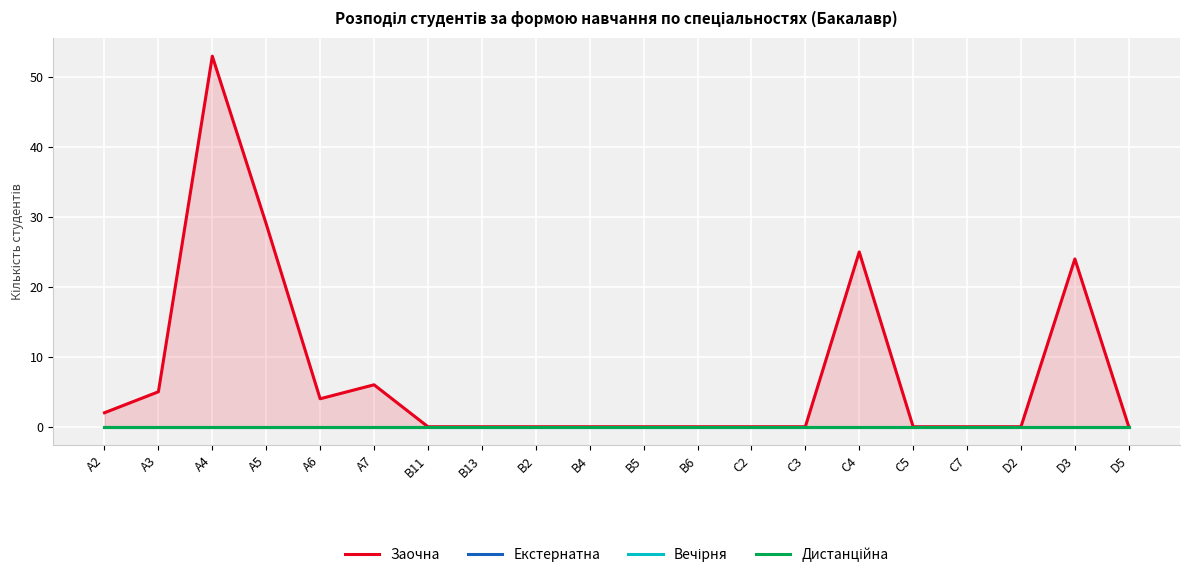

How many lines are shown in the chart?

4